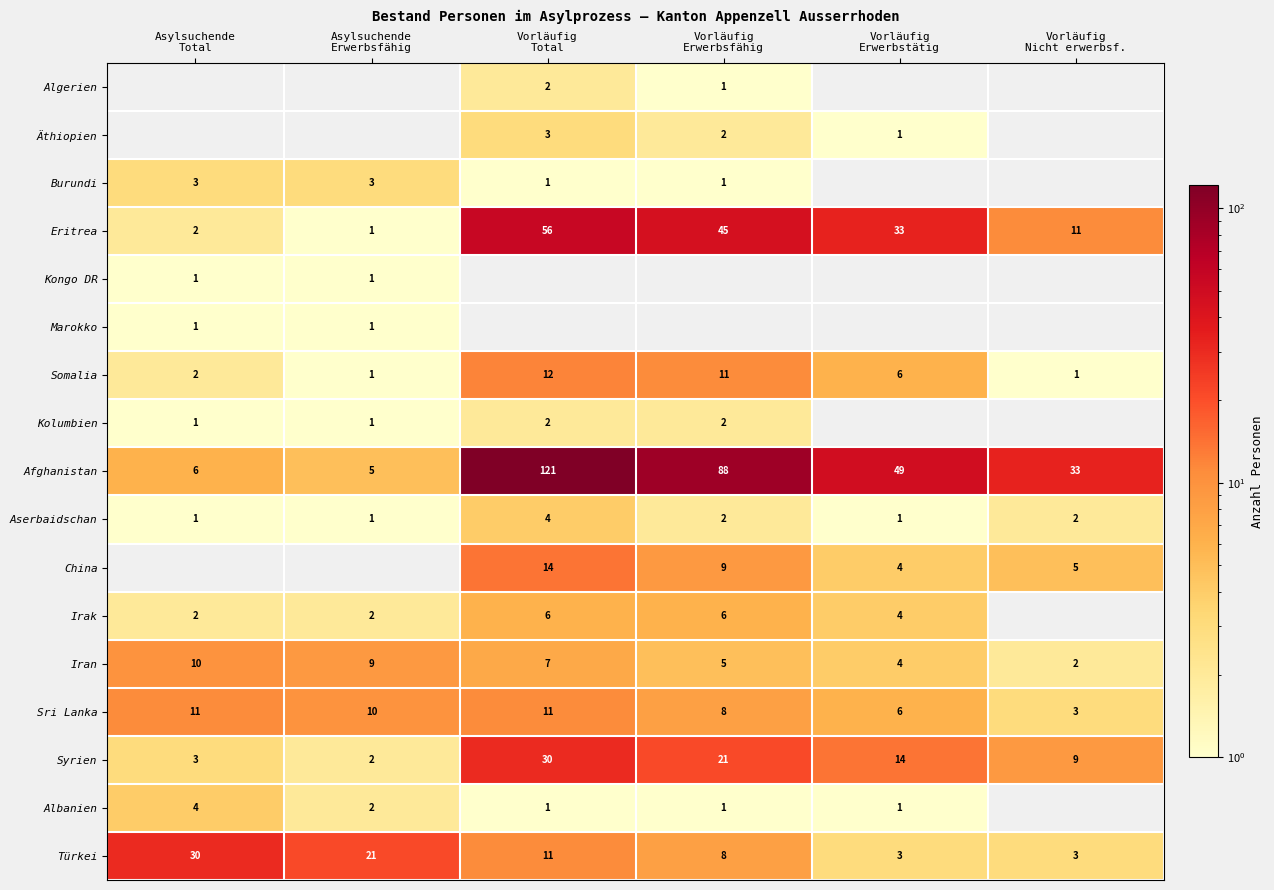

How many data points does each series have?

6